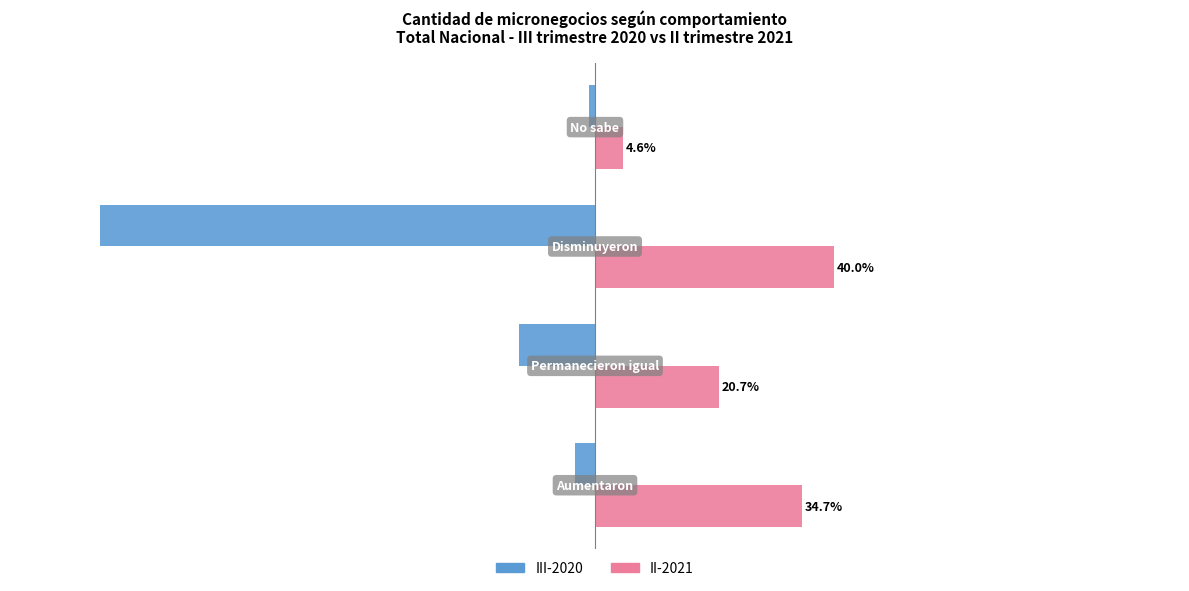

Which series has the largest total across all categories?

II-2021